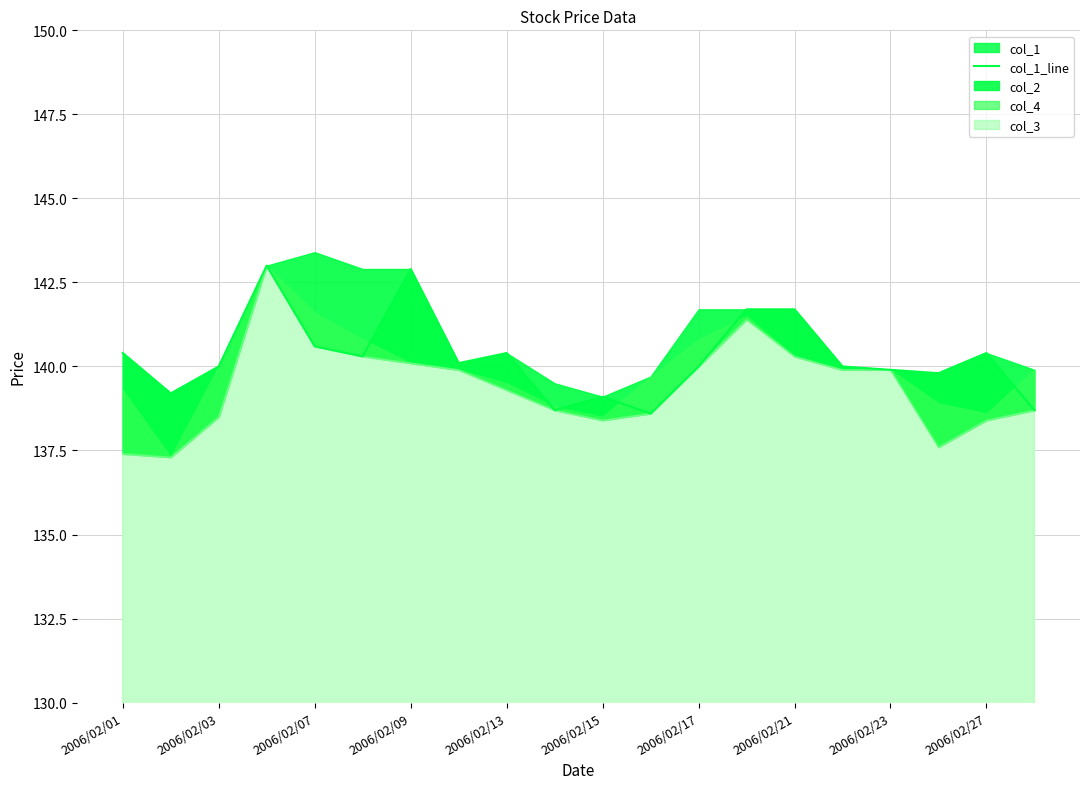

Reading right to left, what are all the values shown in this chart?

138.7	140.4	139.8	139.9	140.0	141.7	141.7	140.0	138.6	139.1	138.7	140.4	140.1	142.9	140.3	140.6	143.0	140.0	139.2	140.4